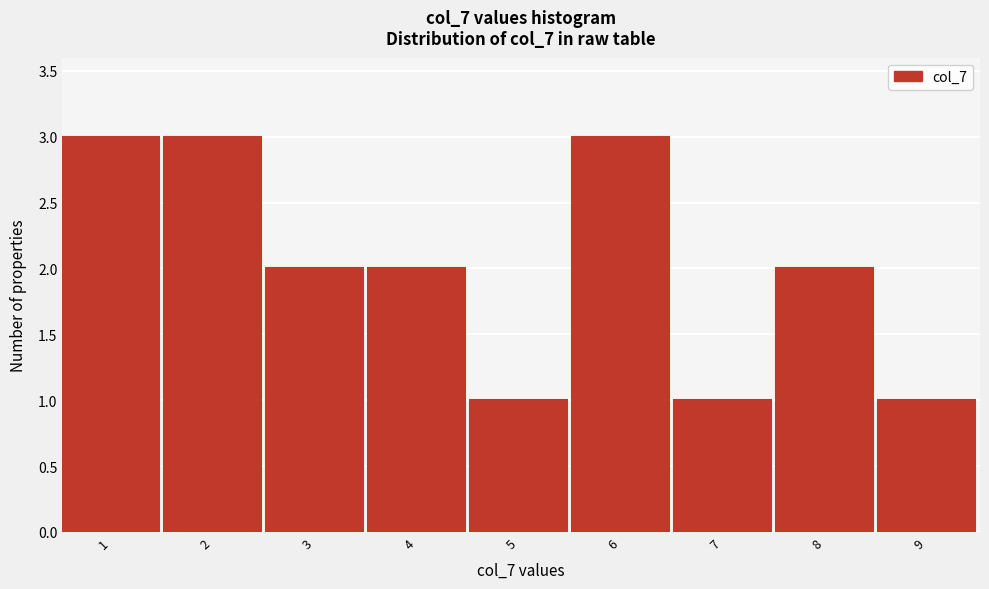

Reading left to right, what are all the values shown in this chart?

3	3	2	2	1	3	1	2	1